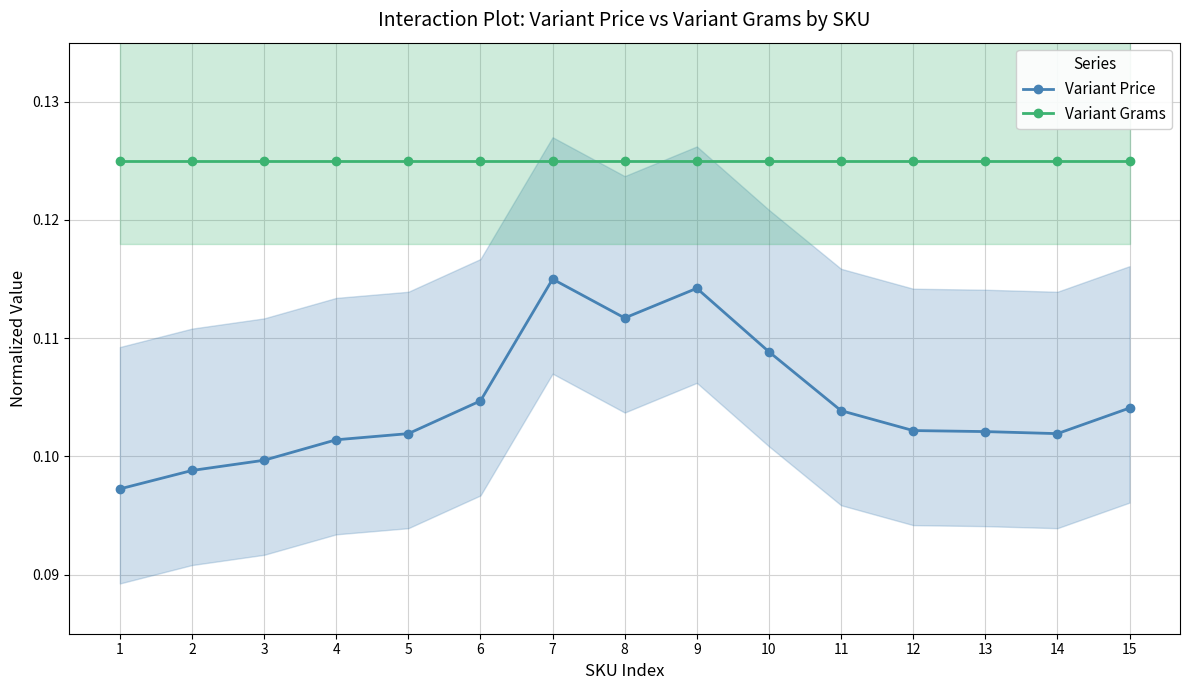

Which category has the highest value in the Variant Price series?

7